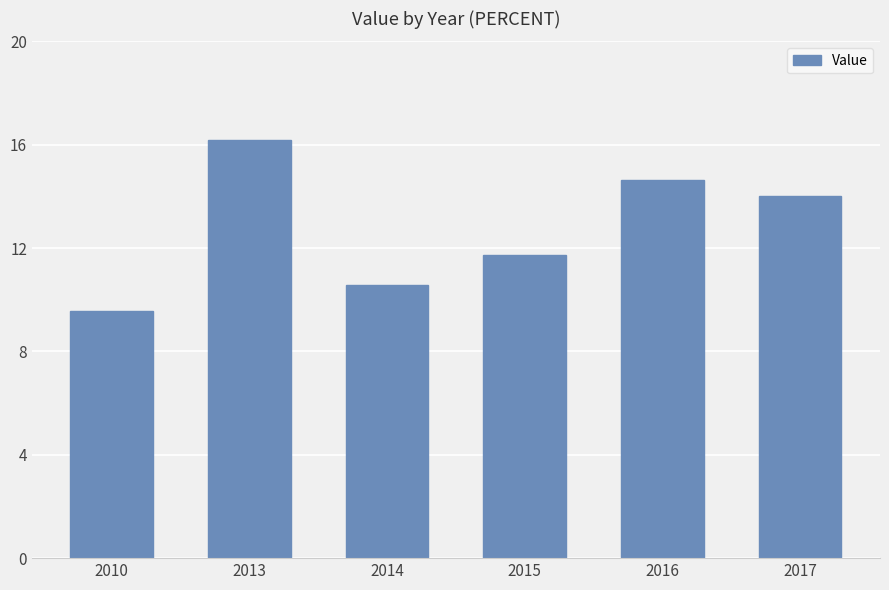

True or false: the data shows 10.6 at 2014.

True